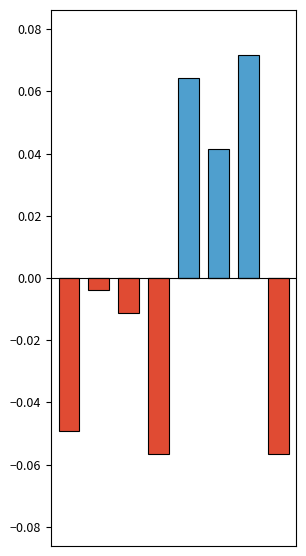

At which label does Temp Top (F): reach its peak?

6